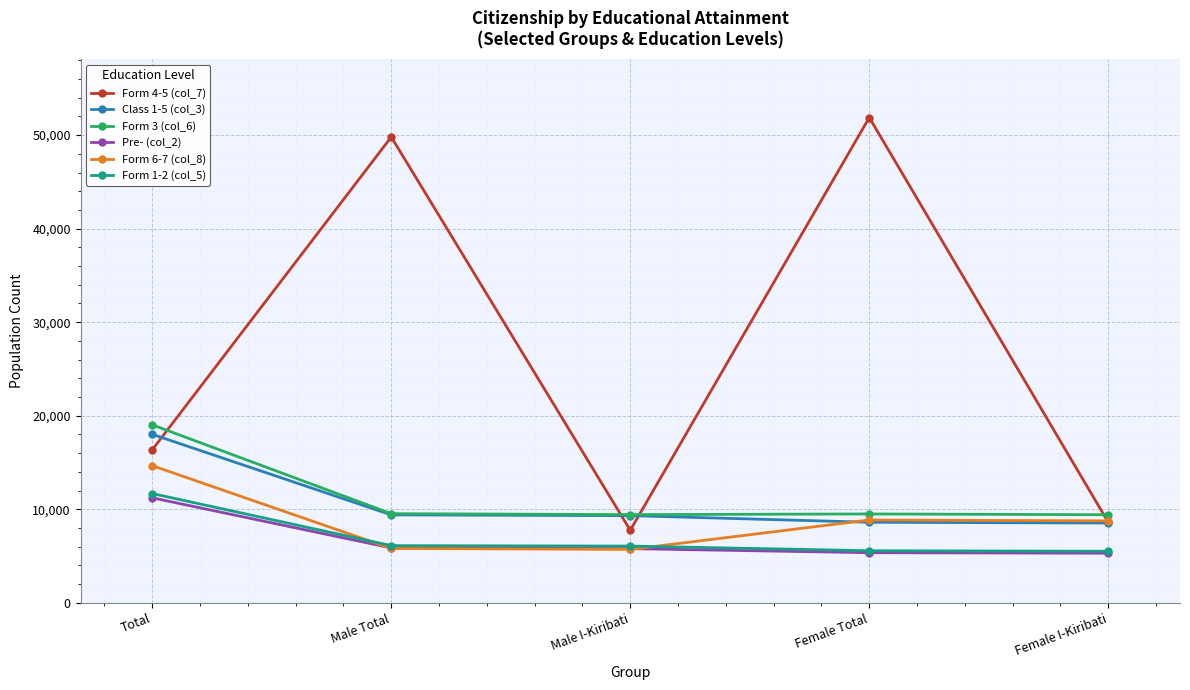

The value of Form 3 (col_6) at Total is 9429. True or false?

False